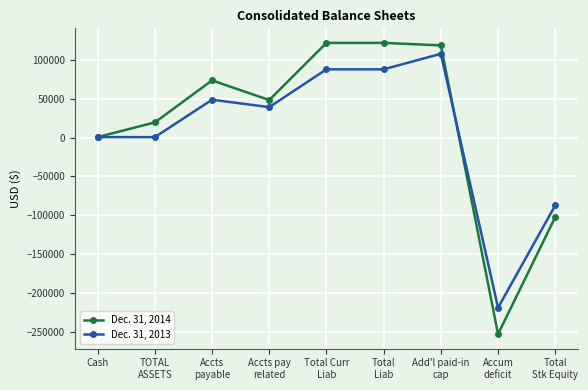

Which series has the widest spread of values?

Dec. 31, 2014